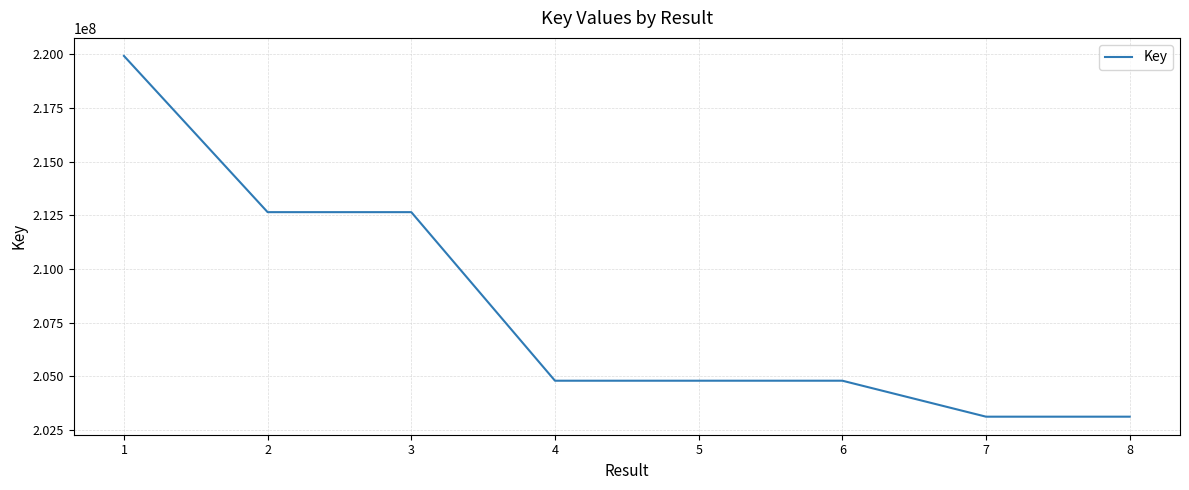

True or false: the data has more than 0 interior local peaks.

True